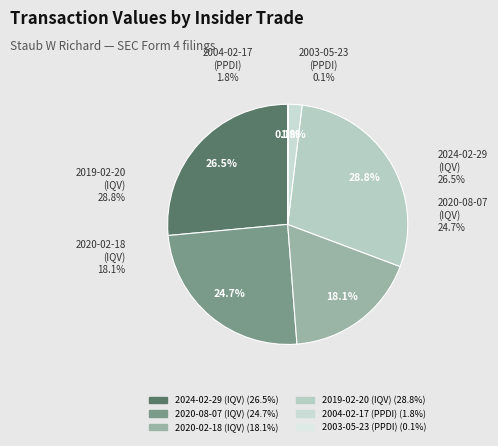

Rank the categories by value from lowest to highest.

2003-05-23 (PPDI), 2004-02-17 (PPDI), 2020-02-18 (IQV), 2020-08-07 (IQV), 2024-02-29 (IQV), 2019-02-20 (IQV)